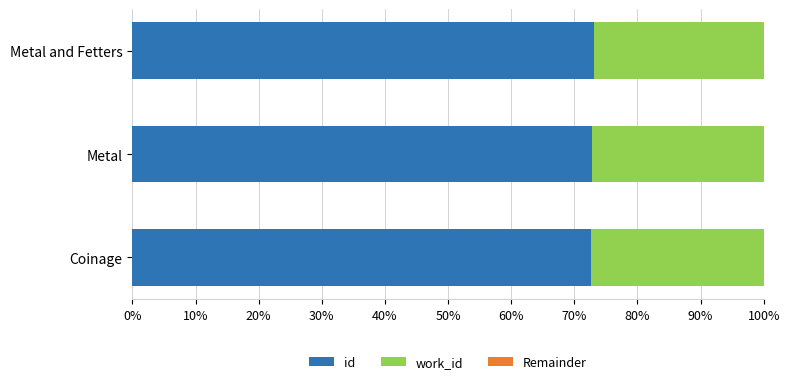

What is the maximum value for id?

73.2